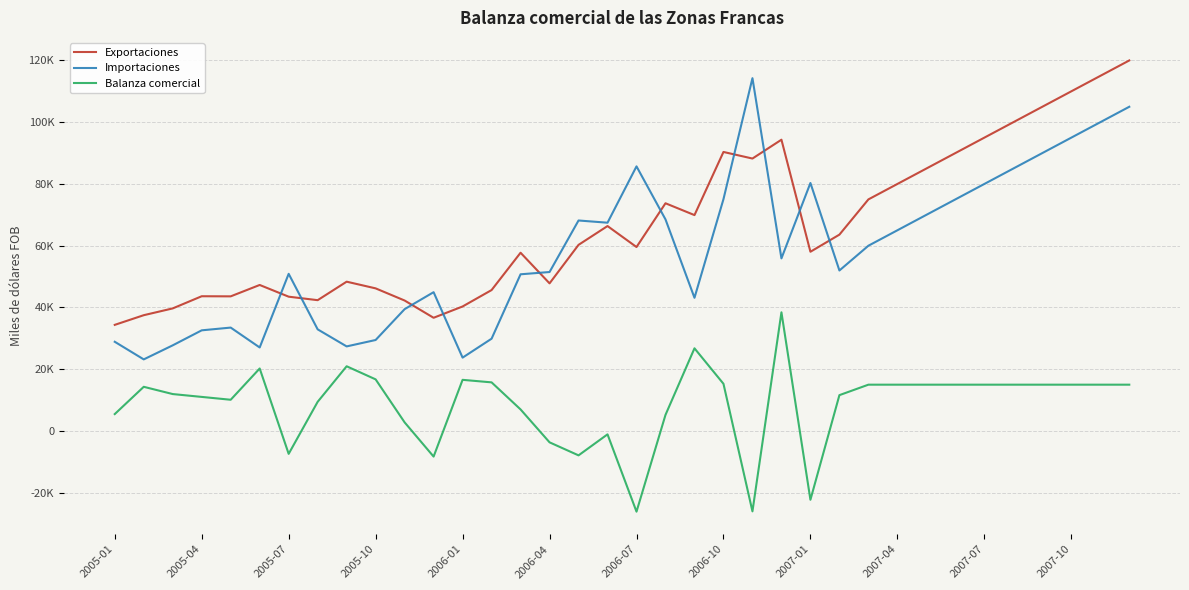

What is the value of the Balanza comercial point at the 1st from the left?

5477.7